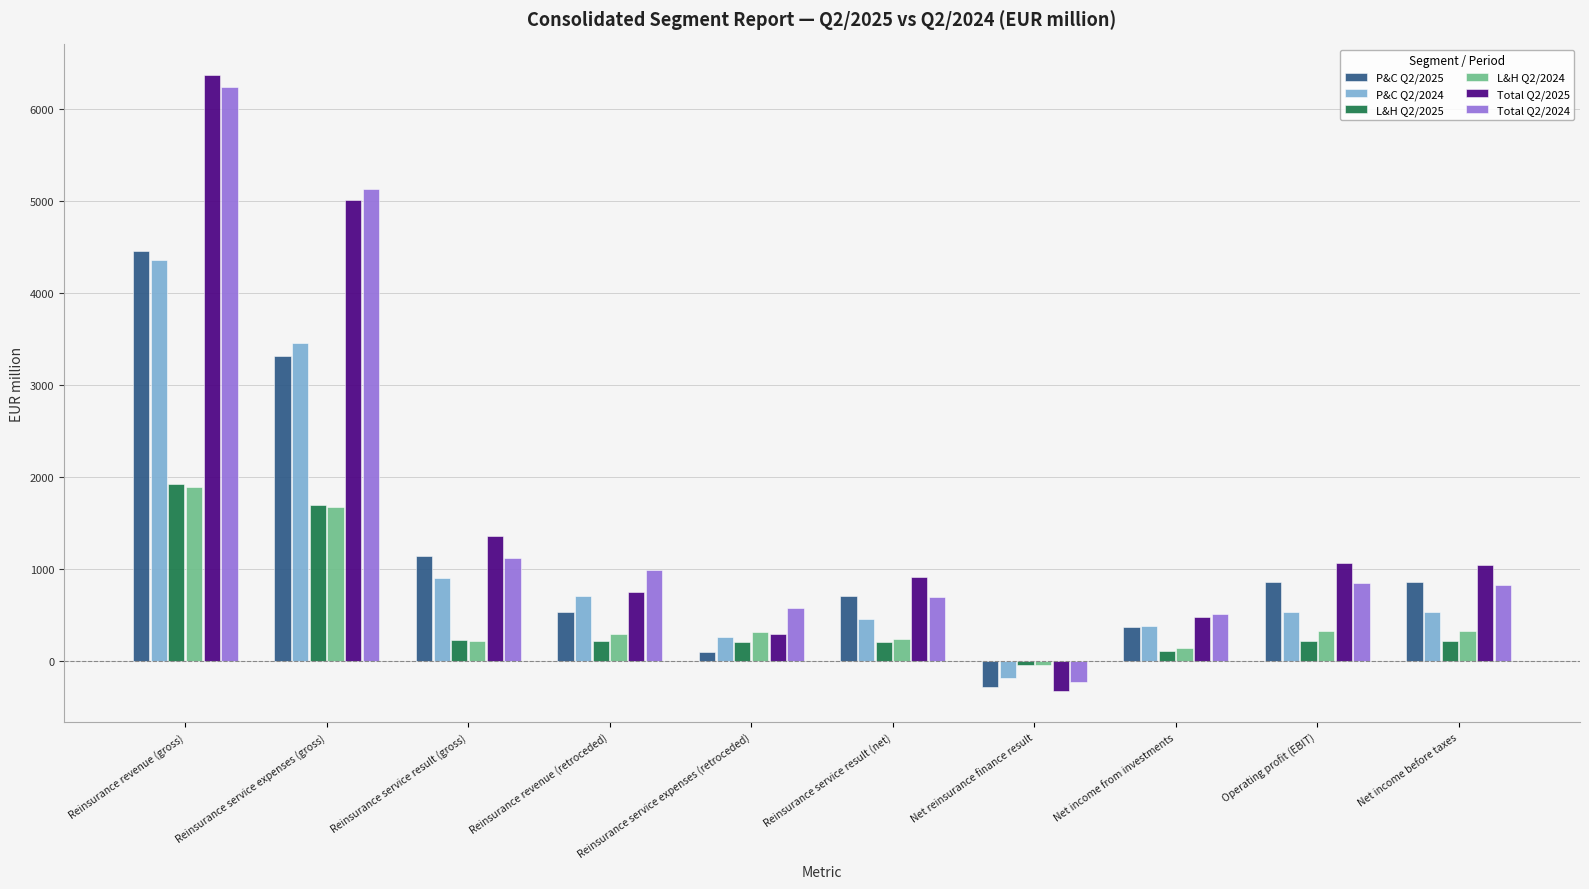

The P&C Q2/2025 series shows 3313.2 at Reinsurance service expenses (gross). True or false?

True